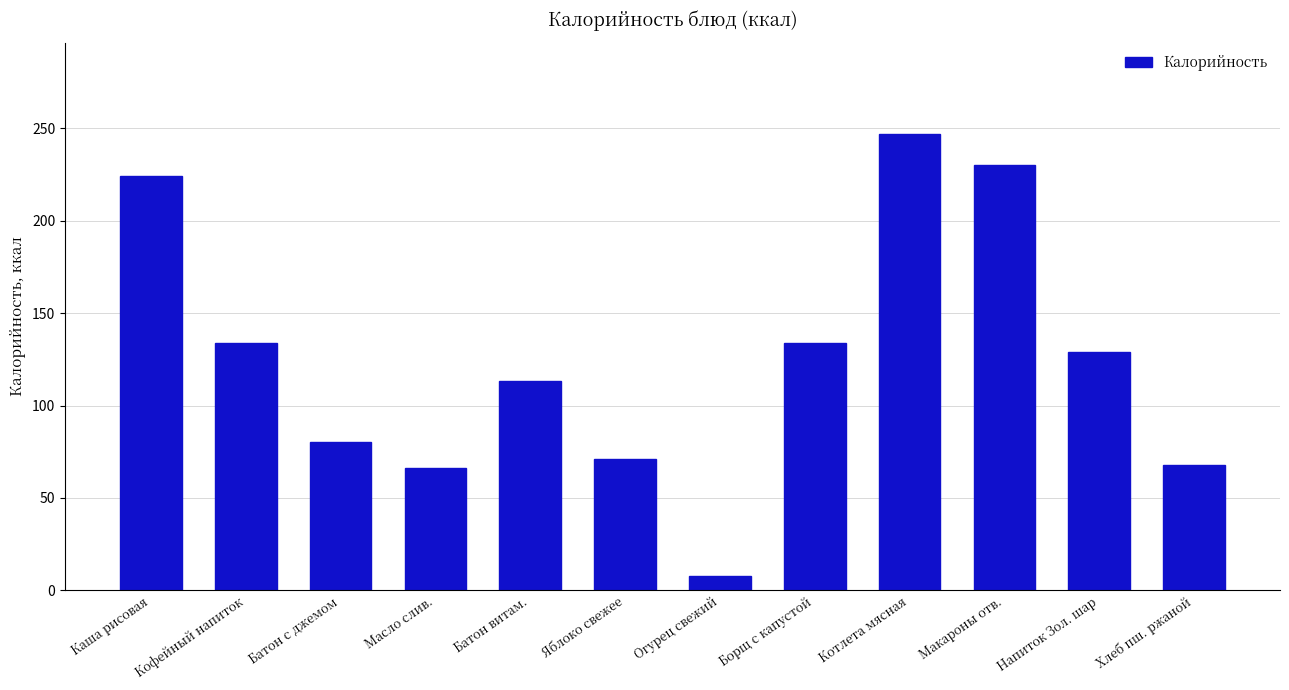

The chart shows a value of 305.0 at Макароны отв.. True or false?

False